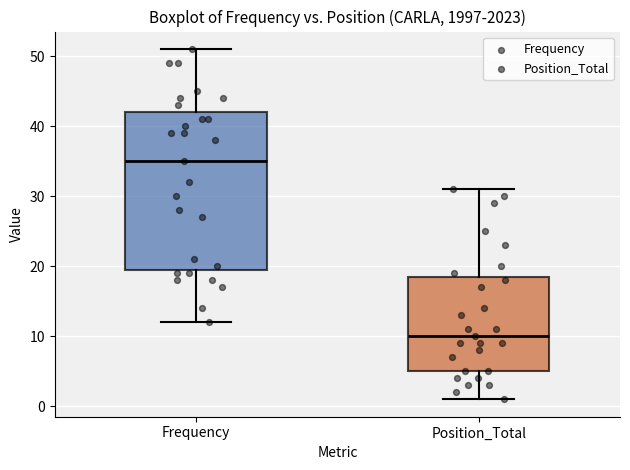

Reading left to right, transcribe this box plot: for each box, give where its median line is, the range the box spans, and where its two whiskers end, as read against the y-axis. The values are not printed on the chart, so give them approximately, as read against the axis.

Frequency: median 35, box 20 to 42, whiskers 12 to 51
Position_Total: median 10, box 5 to 19, whiskers 1 to 31